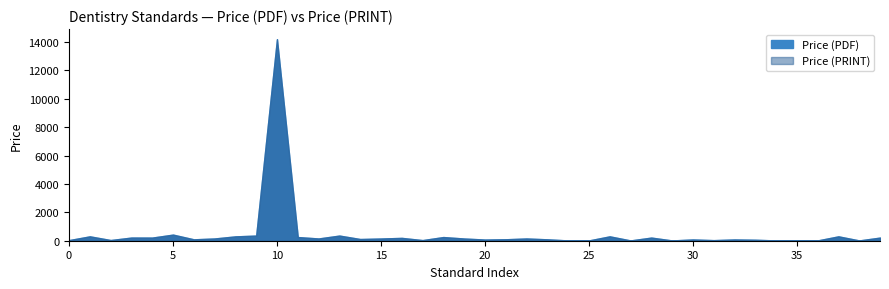

At which category is the sum across all series the highest?

10